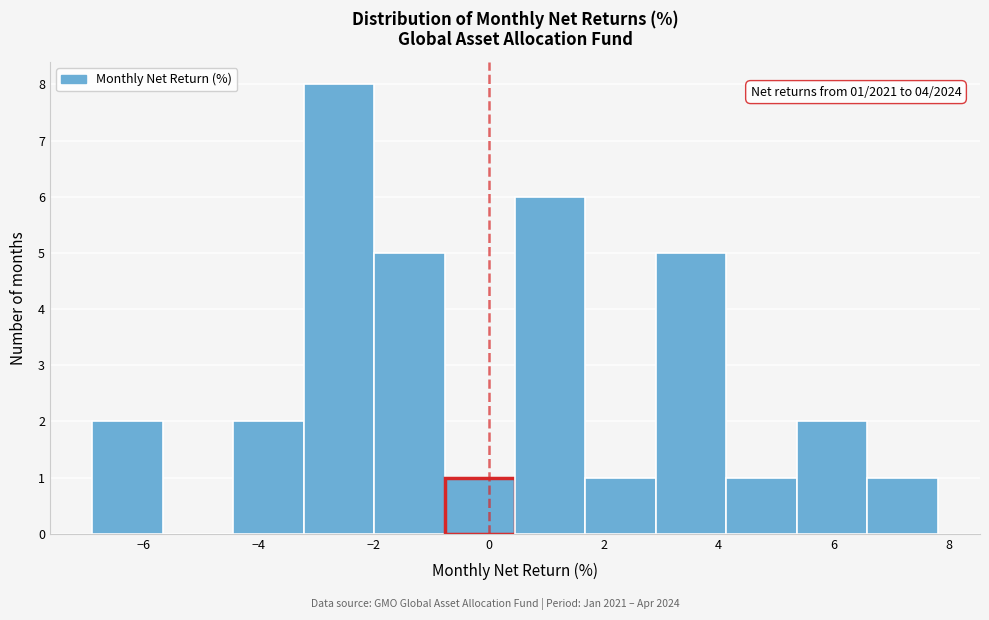

Over which range of the x-axis is the bar tallest?

-3.2 to -2.0